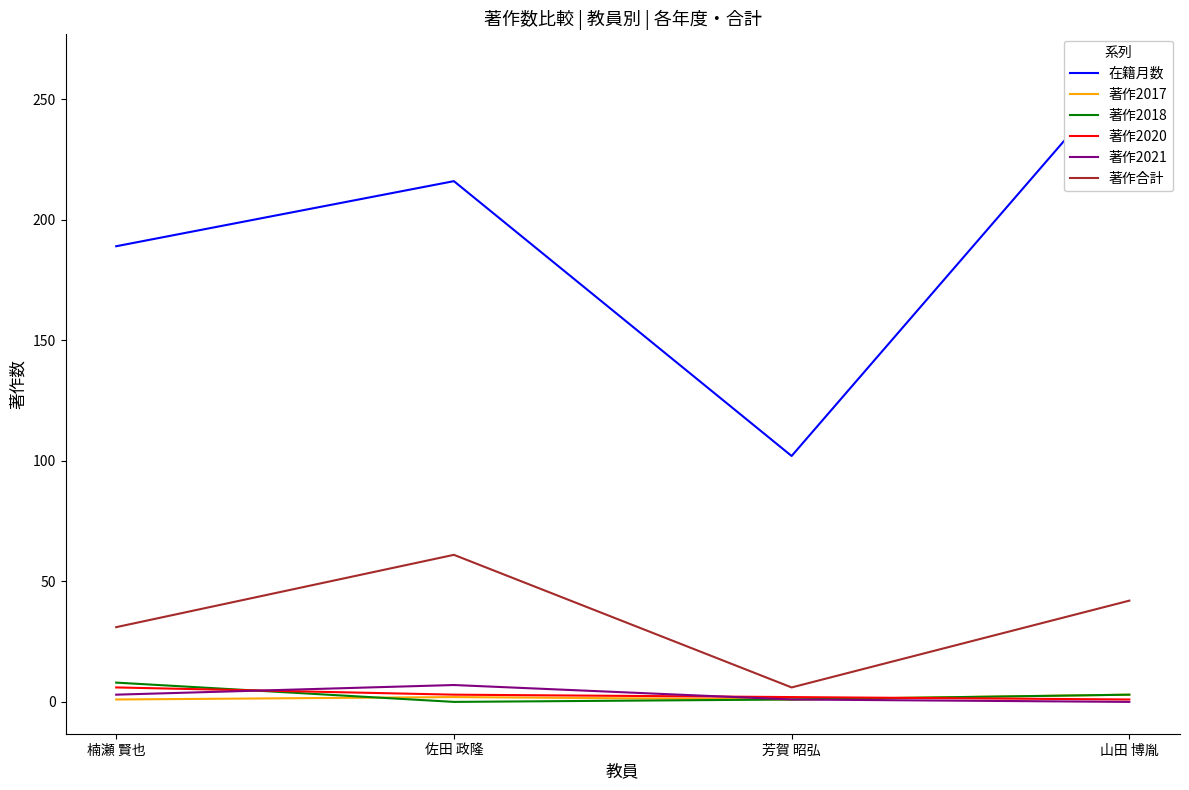

Where is 著作合計 nearest to the value 33?

楠瀬 賢也